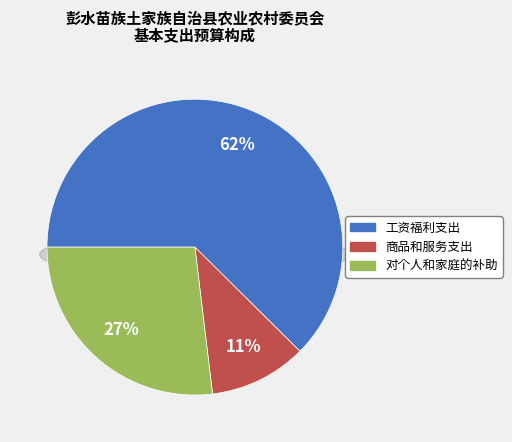

Rank the categories by value from lowest to highest.

商品和服务支出, 对个人和家庭的补助, 工资福利支出